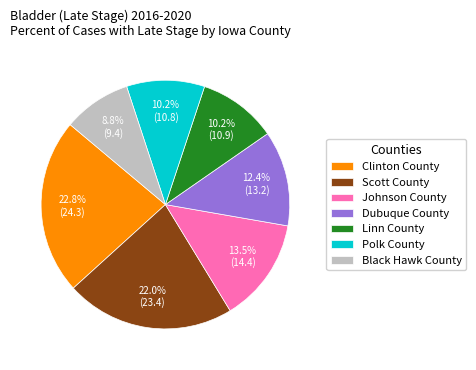

Is there a majority slice in this chart?

No